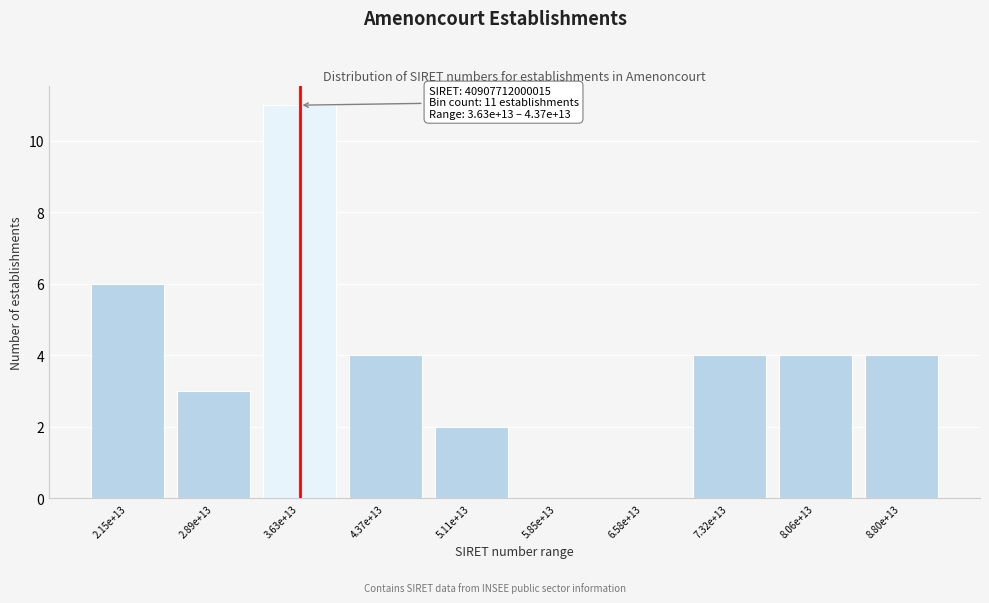

Reading right to left, what are all the values shown in this chart?

8.80e+13=4	8.06e+13=4	7.32e+13=4	6.58e+13=0	5.85e+13=0	5.11e+13=2	4.37e+13=4	3.63e+13=11	2.89e+13=3	2.15e+13=6